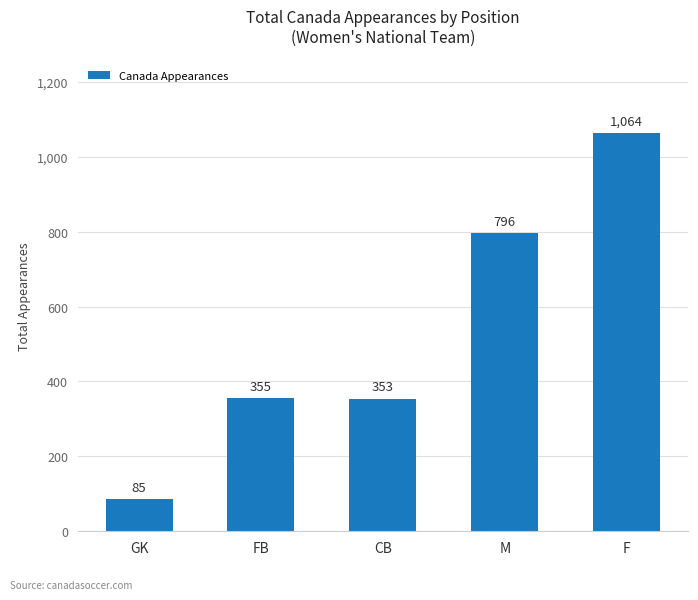

Reading right to left, list all the values displayed in this chart.

1064	796	353	355	85